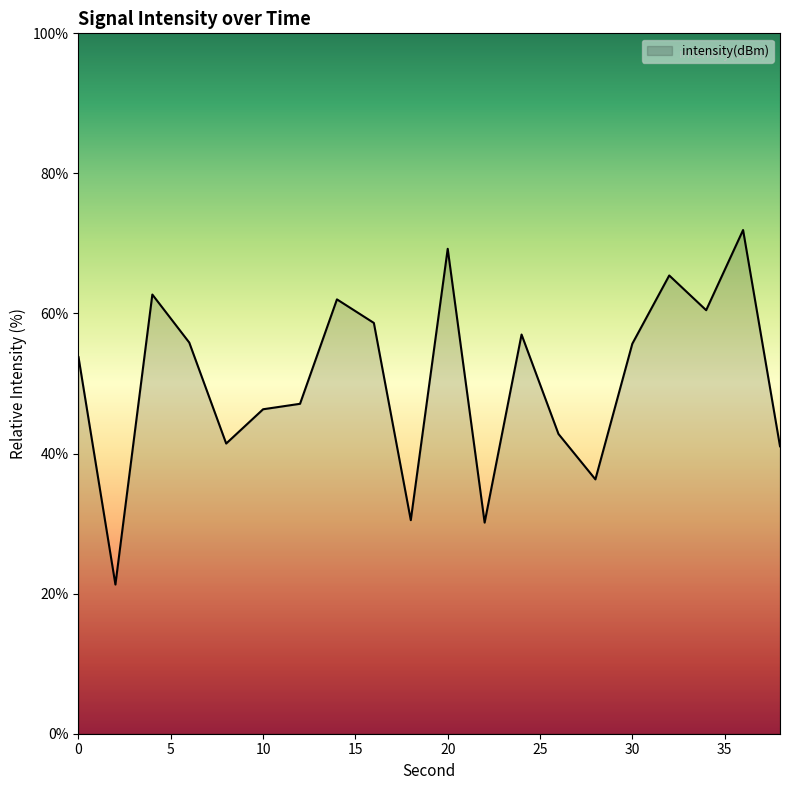

What is the difference between the maximum and minimum values?

50.6